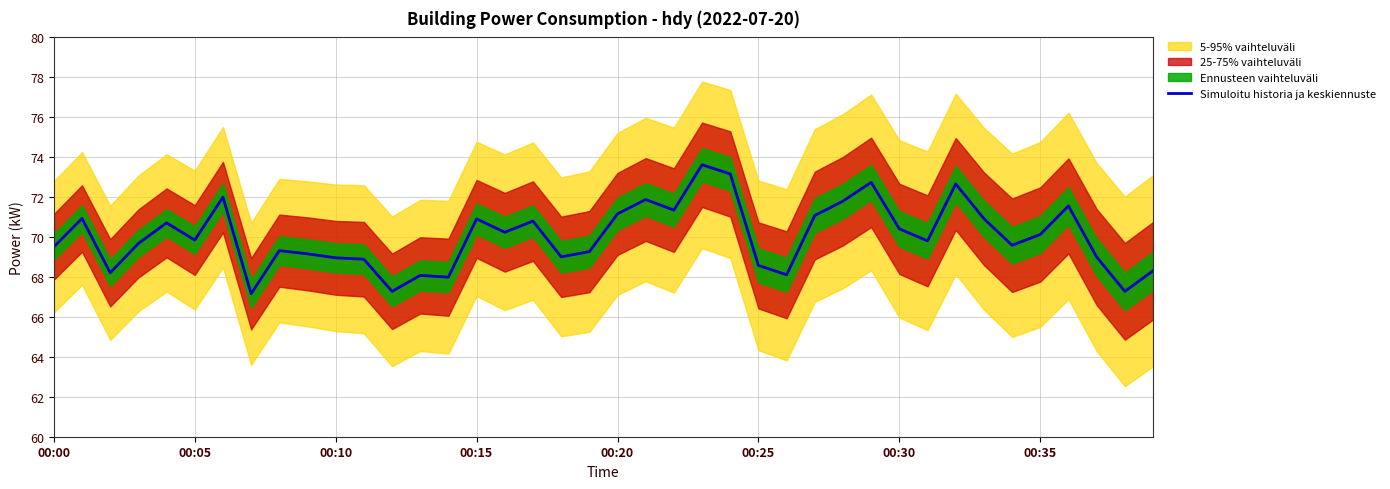

Is it true that Simuloitu historia ja keskiennuste equals 36.5 at 00:30?

False